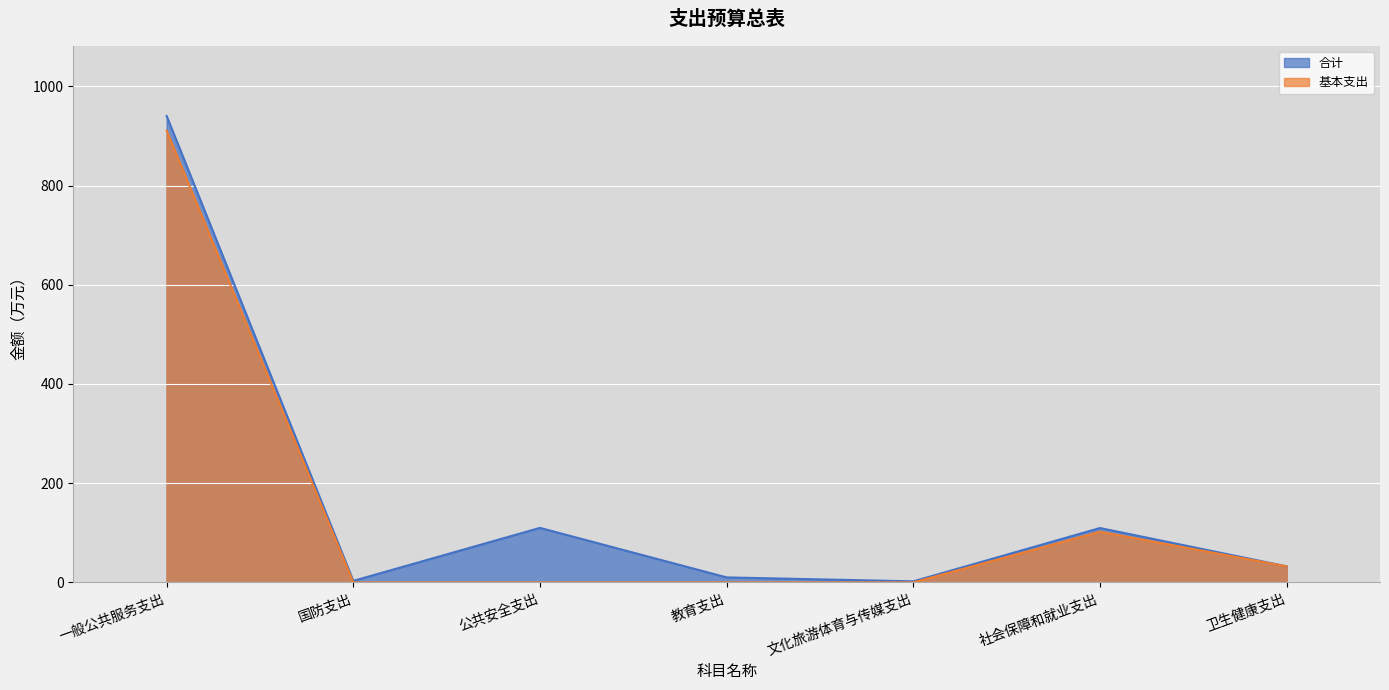

At which category is the sum across all series the highest?

一般公共服务支出